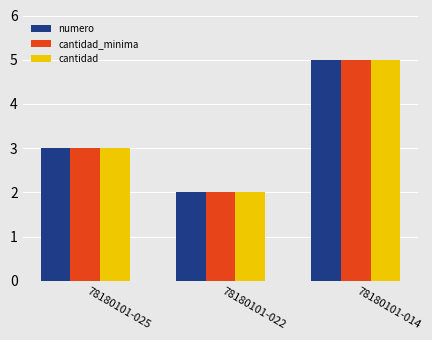

True or false: numero has a value of 4 at 78180101-022.

False